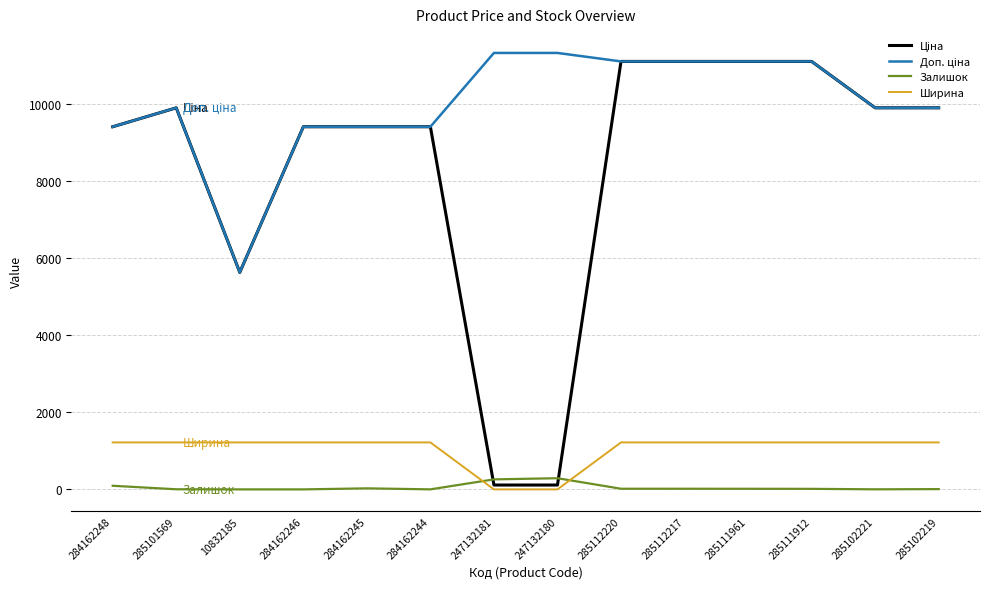

What is the greatest value displayed?

11334.0